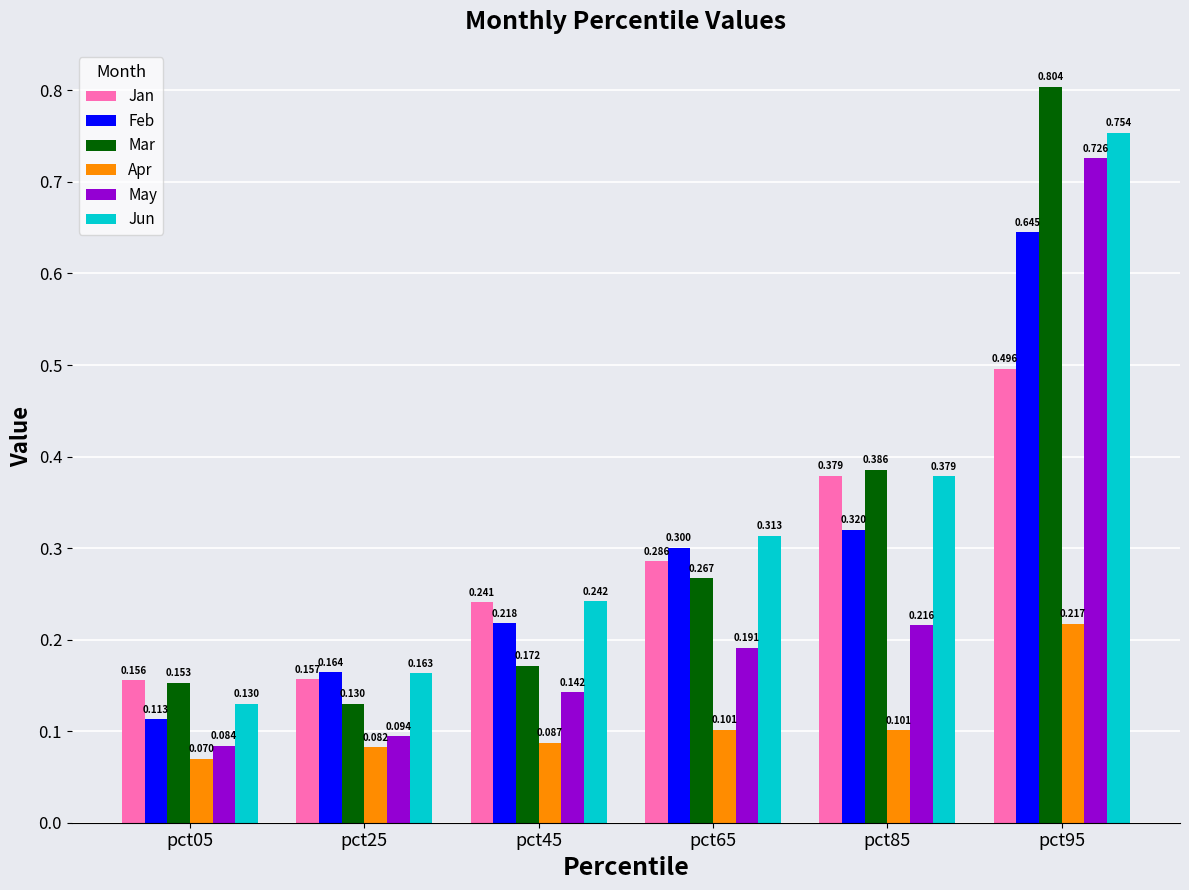

Between pct05 and pct65, which series saw the biggest shift?

Feb